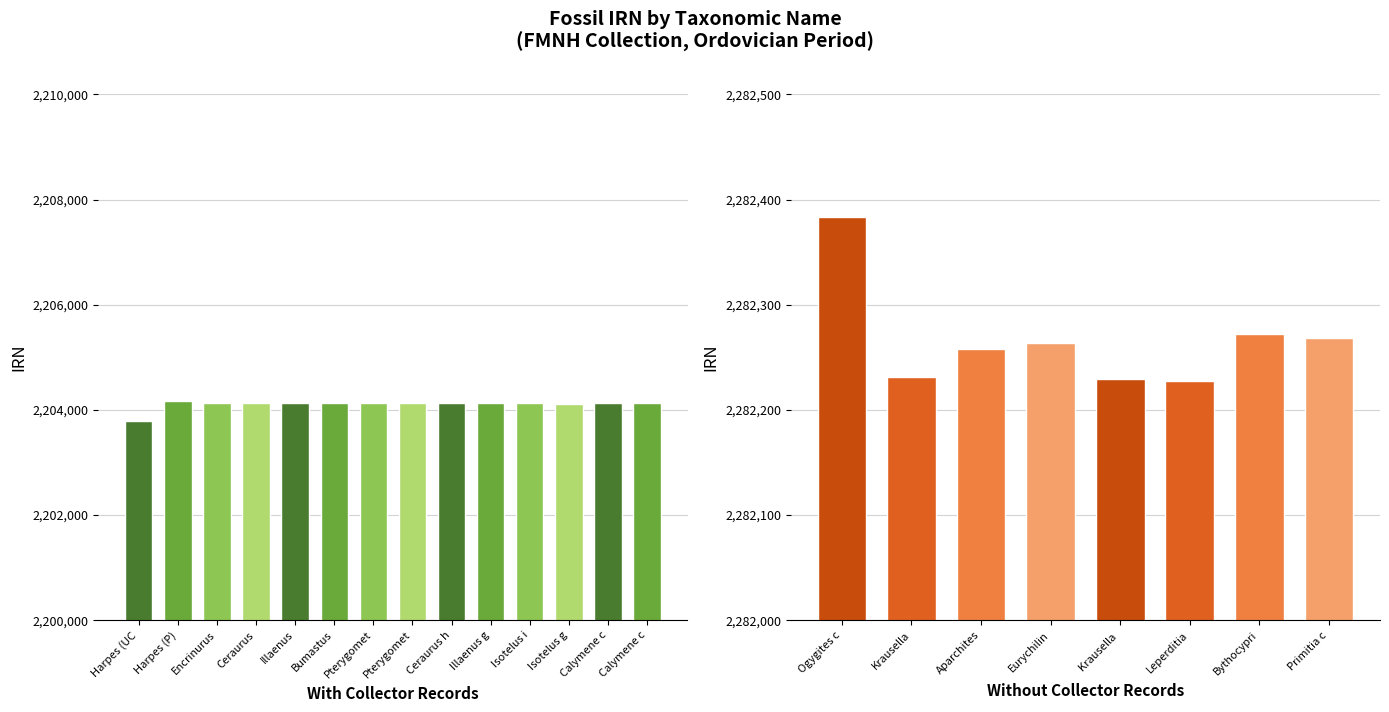

At which category does the chart reach its minimum across all series?

Harpes (UC)